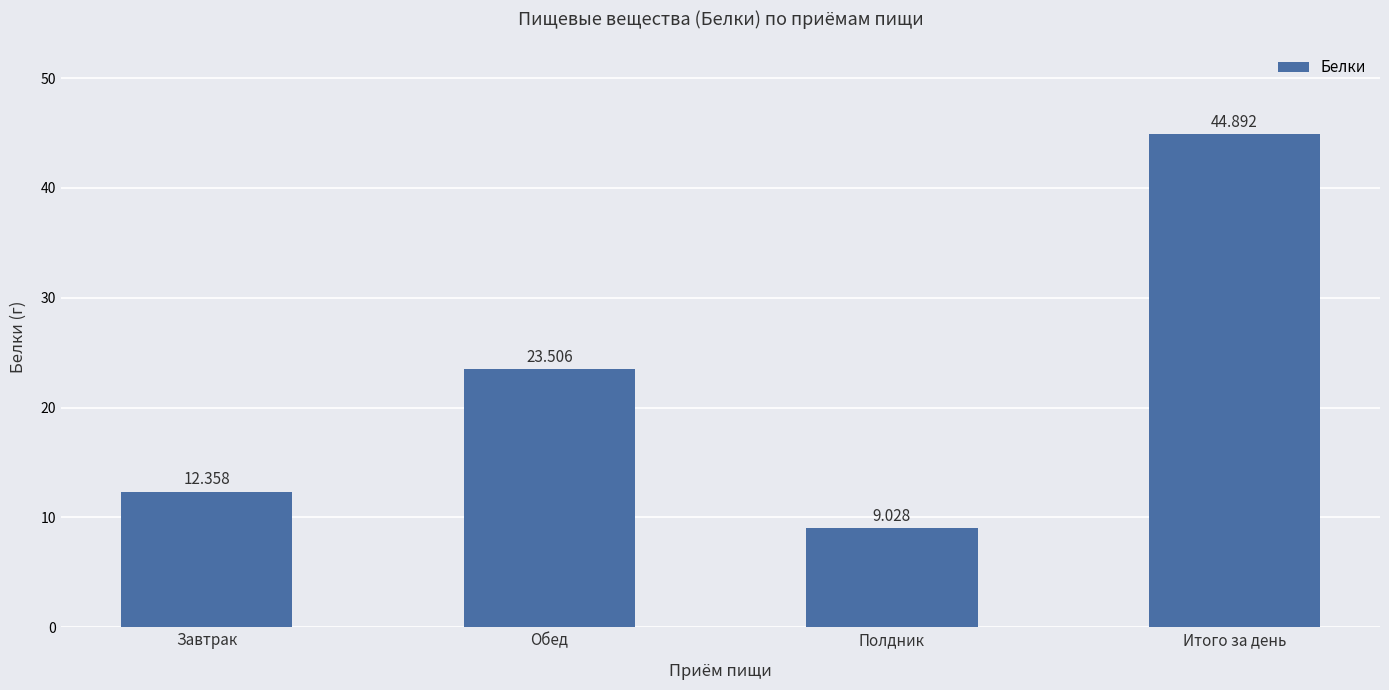

What is the minimum value shown in the chart?

9.0